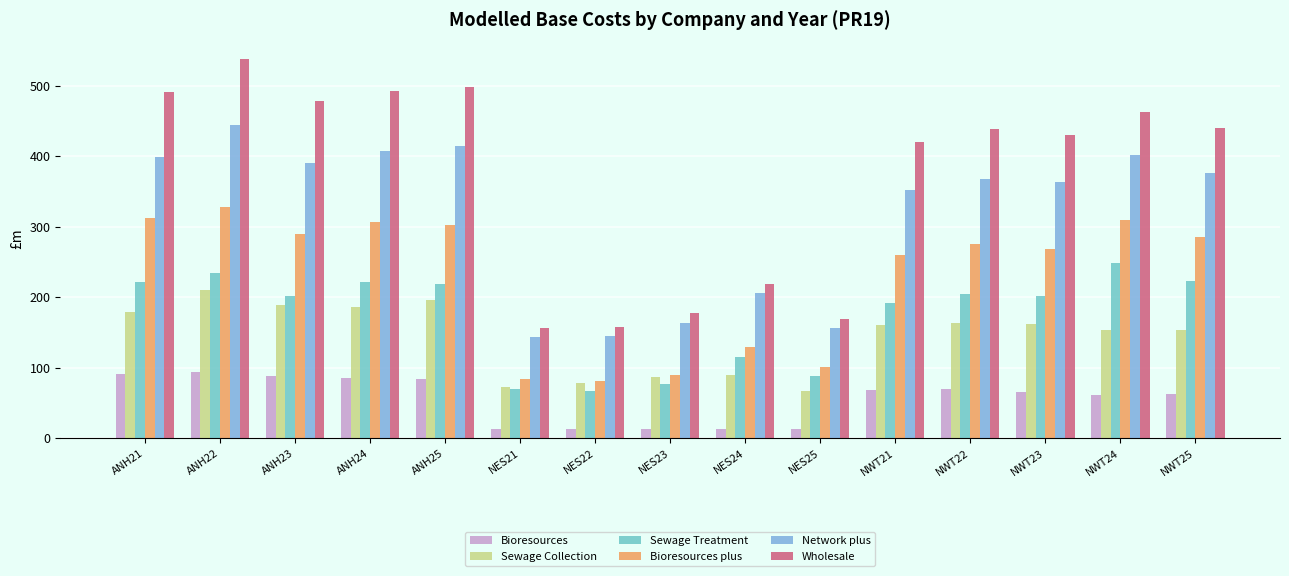

What is the minimum value for Sewage Treatment?

67.1